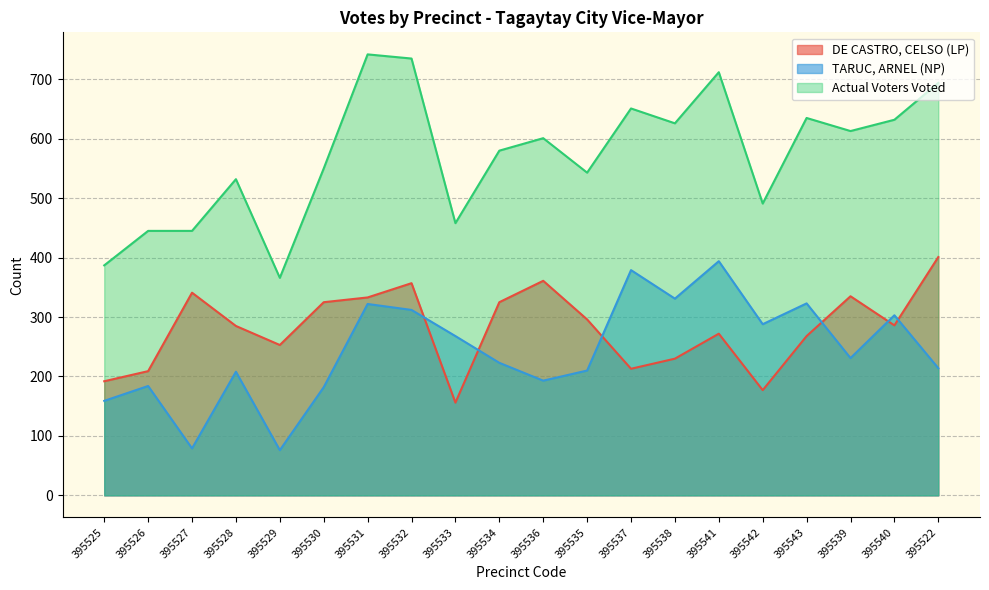

Does the chart display data point markers on the line(s)?

No